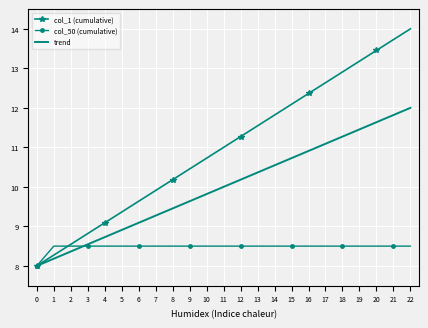

True or false: col_1 (cumulative) has a value of 21.5 at 19.

False